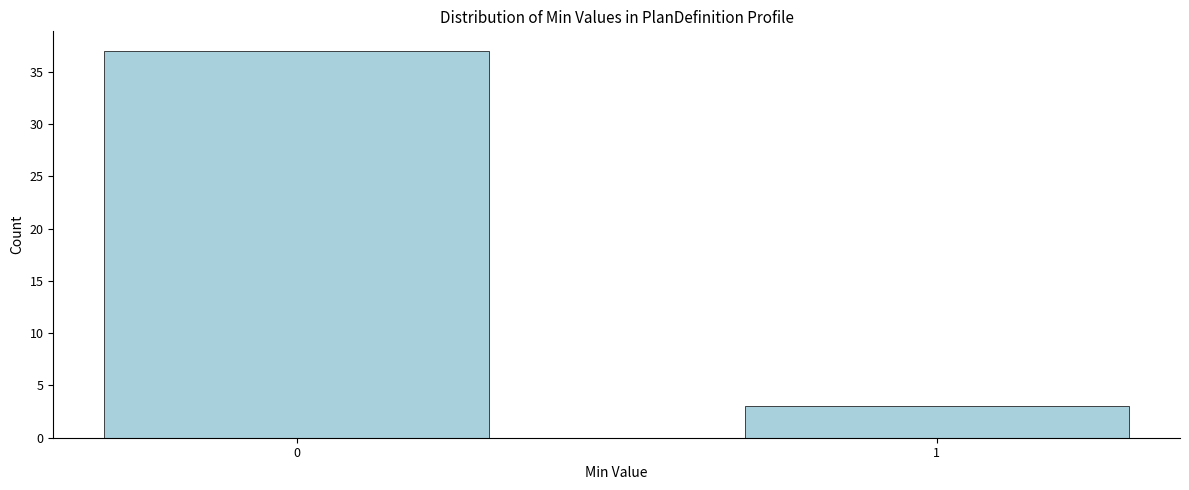

Reading left to right, extract all data points from this chart.

0=37	1=3